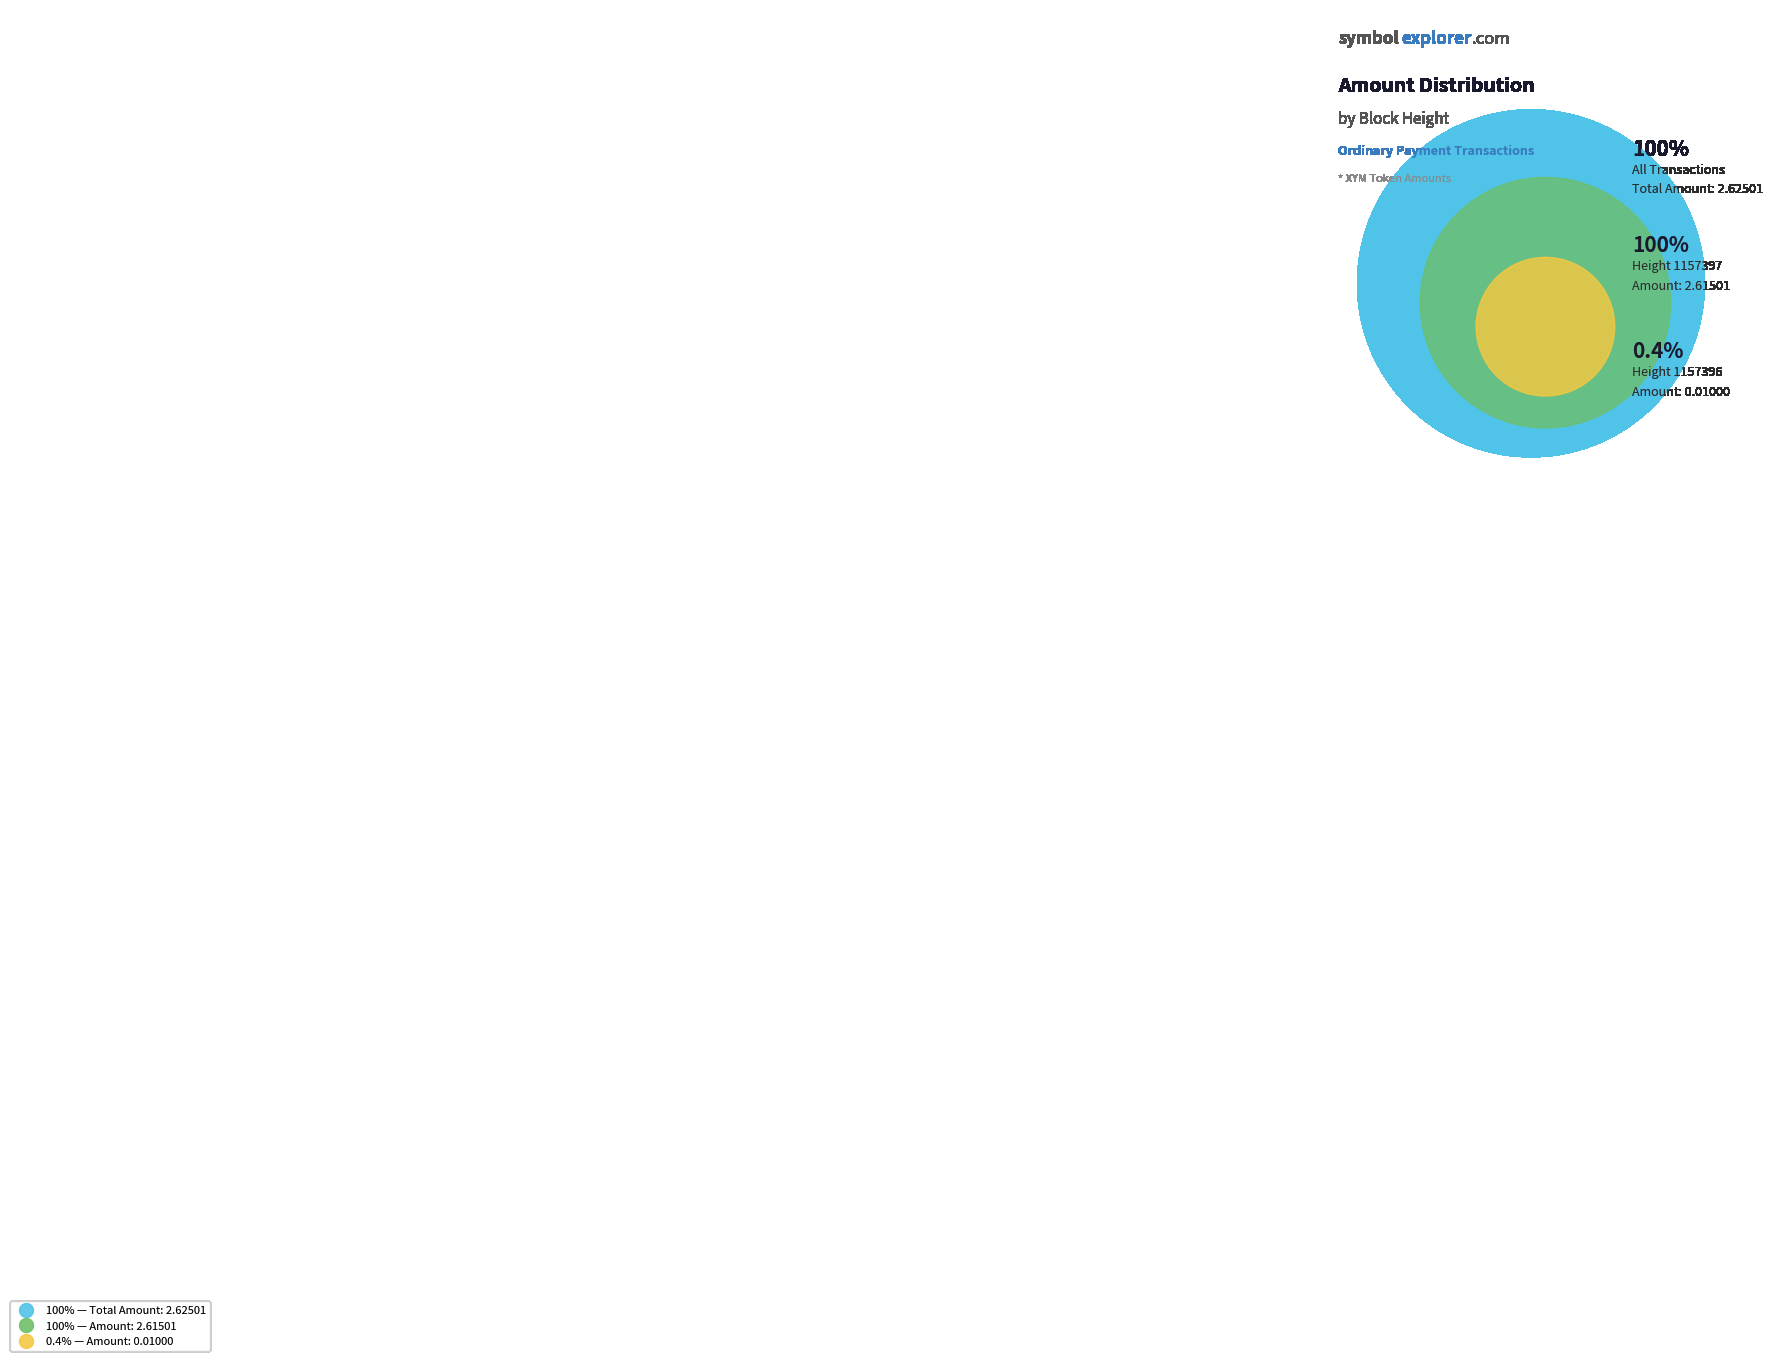

Rank the categories by value from lowest to highest.

Height 1157396, Height 1157397